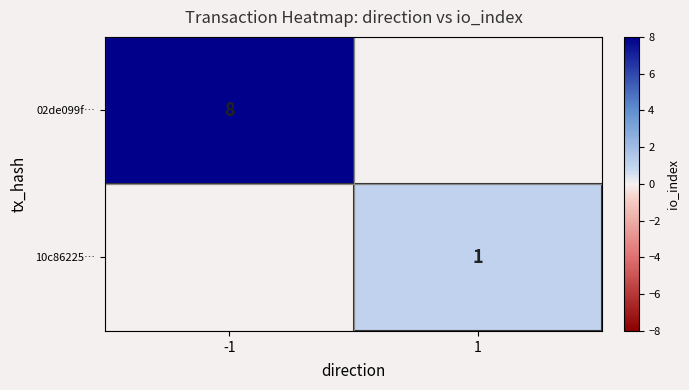

The value of 10c86225… at 1 is 1. True or false?

True